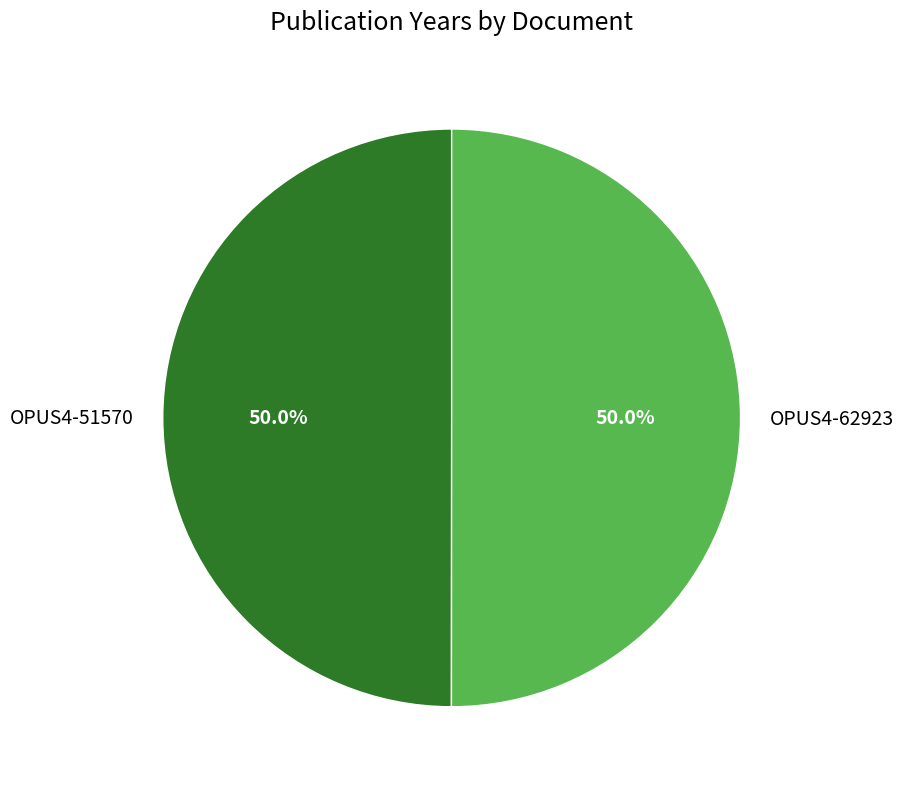

What is the ratio of the value at OPUS4-62923 to the value at OPUS4-51570?

1.0